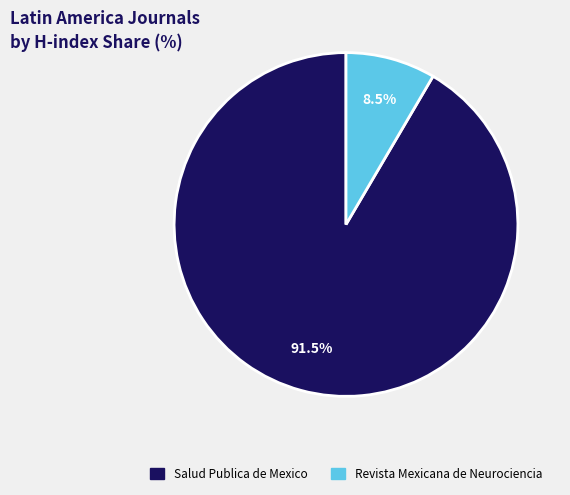

What is the ratio of the value at Salud Publica de Mexico to the value at Revista Mexicana de Neurociencia?

10.8